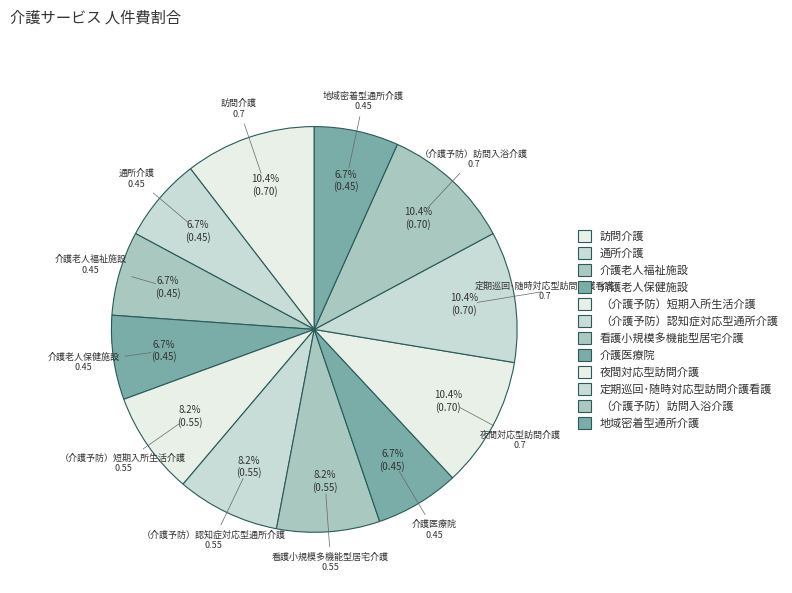

The 定期巡回･随時対応型訪問介護看護 slice represents 10% of the pie. True or false?

True